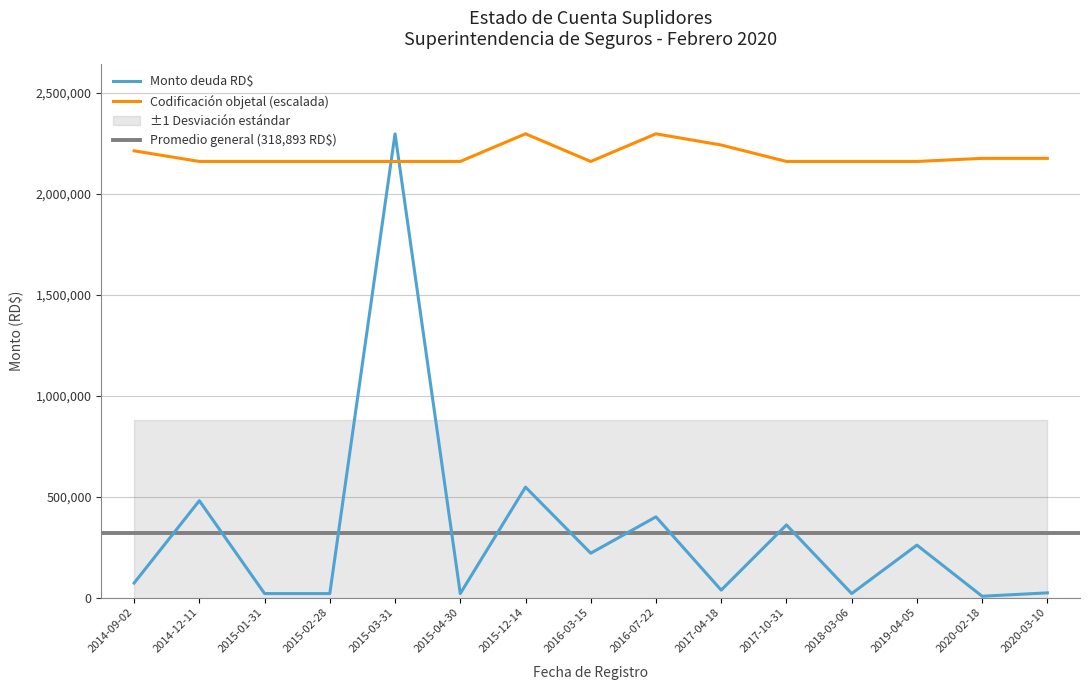

What is the difference between the maximum and minimum values in the Codificacion objetal series?

136907.1